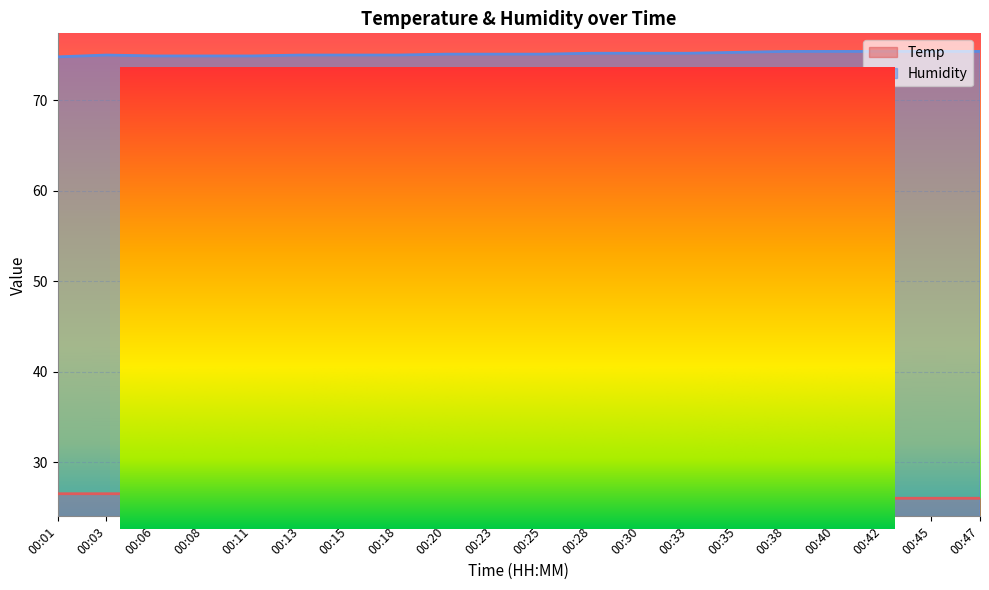

What is the sum of all Temp values?

525.1